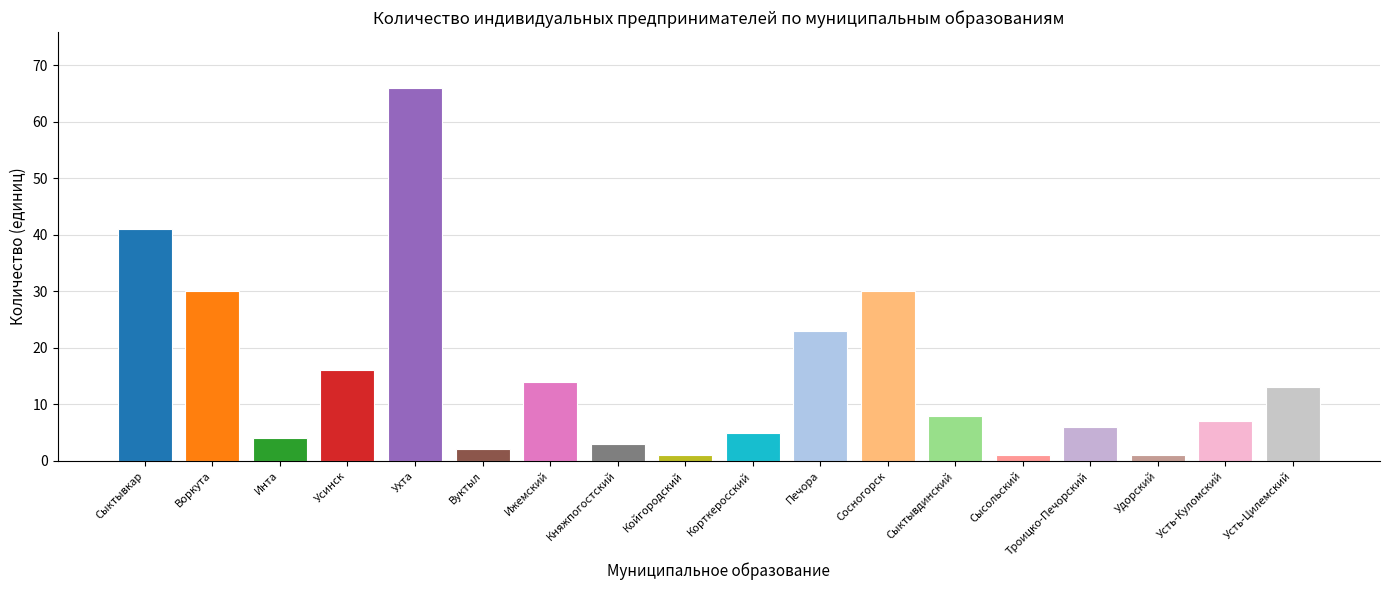

What is the value of the 13th bar from the left?

8